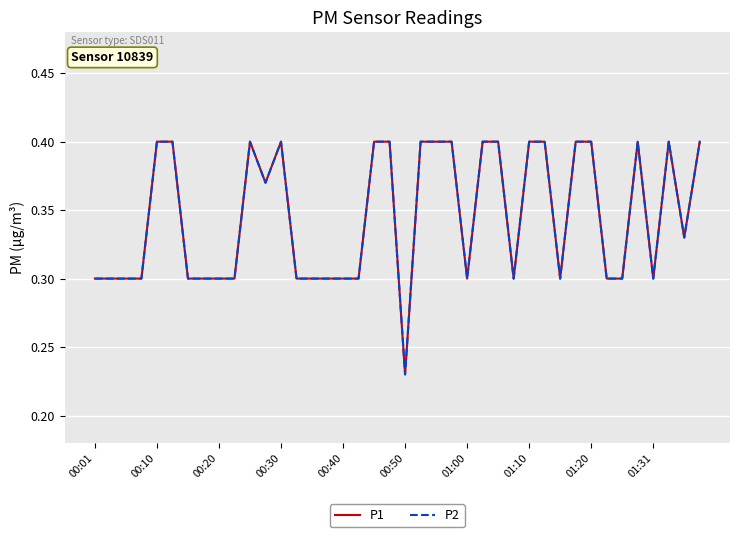

What is the difference between the second highest and minimum values in the P2 series?

0.2